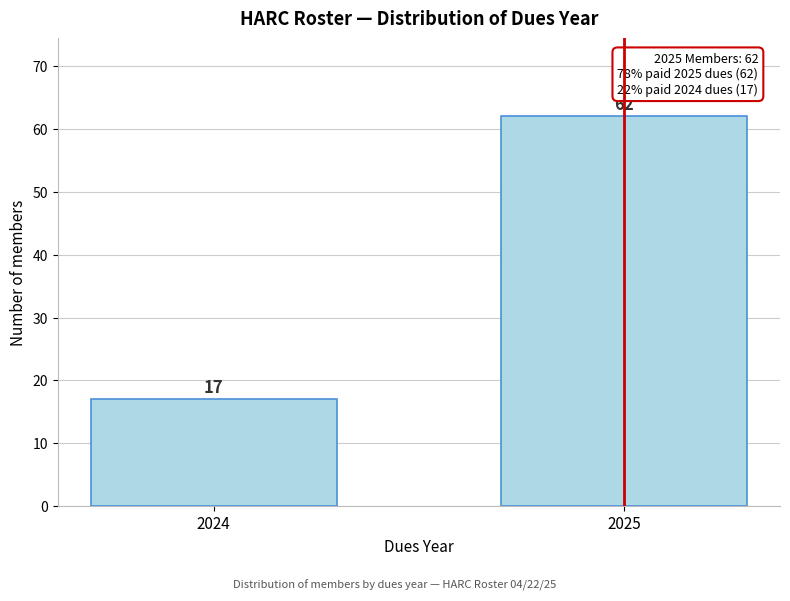

Reading left to right, extract all data points from this chart.

17	62